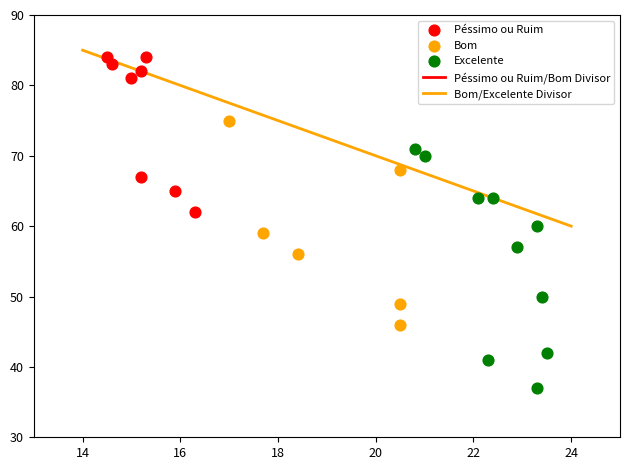

Which series contains the highest Y value?

Péssimo ou Ruim